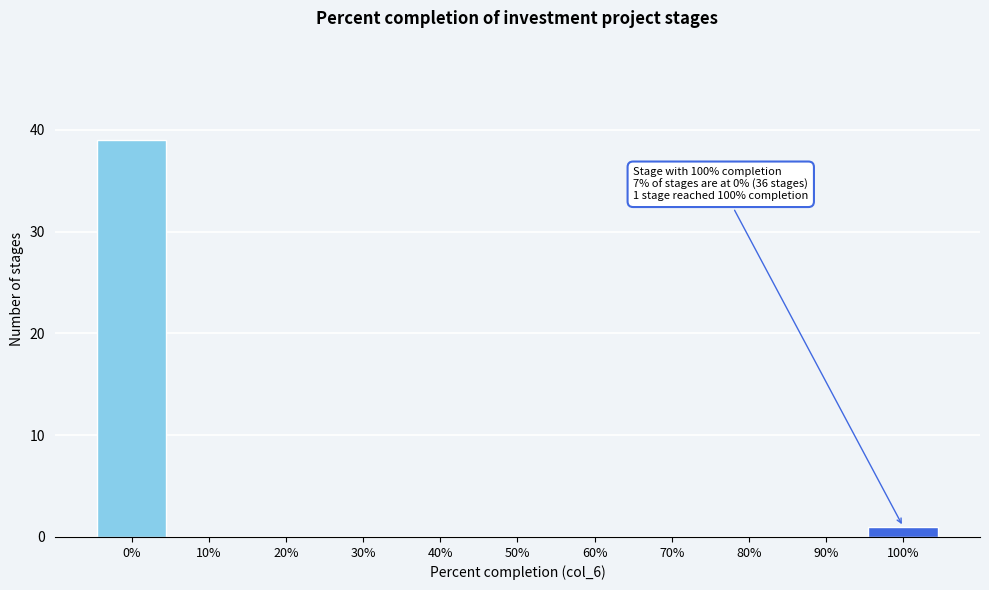

Reading left to right, list all the values displayed in this chart.

0%=39	10%=0	20%=0	30%=0	40%=0	50%=0	60%=0	70%=0	80%=0	90%=0	100%=1